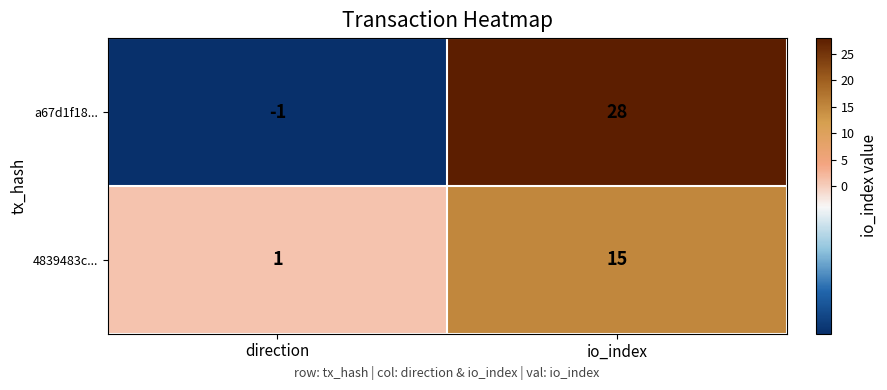

What is the sum of all a67d1f18... values?

27